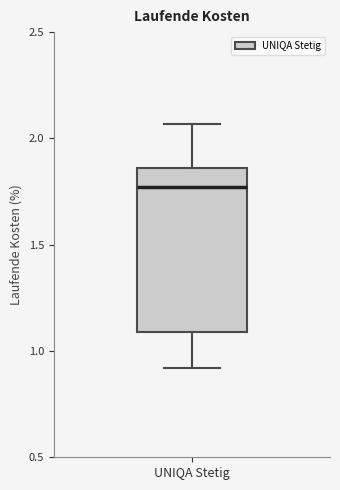

Transcribe this box plot: give where the median line is, the range the box spans, and where the two whiskers end, as read against the y-axis. The values are not printed on the chart, so give them approximately, as read against the axis.

median 1.75, box 1.10 to 1.85, whiskers 0.90 to 2.05